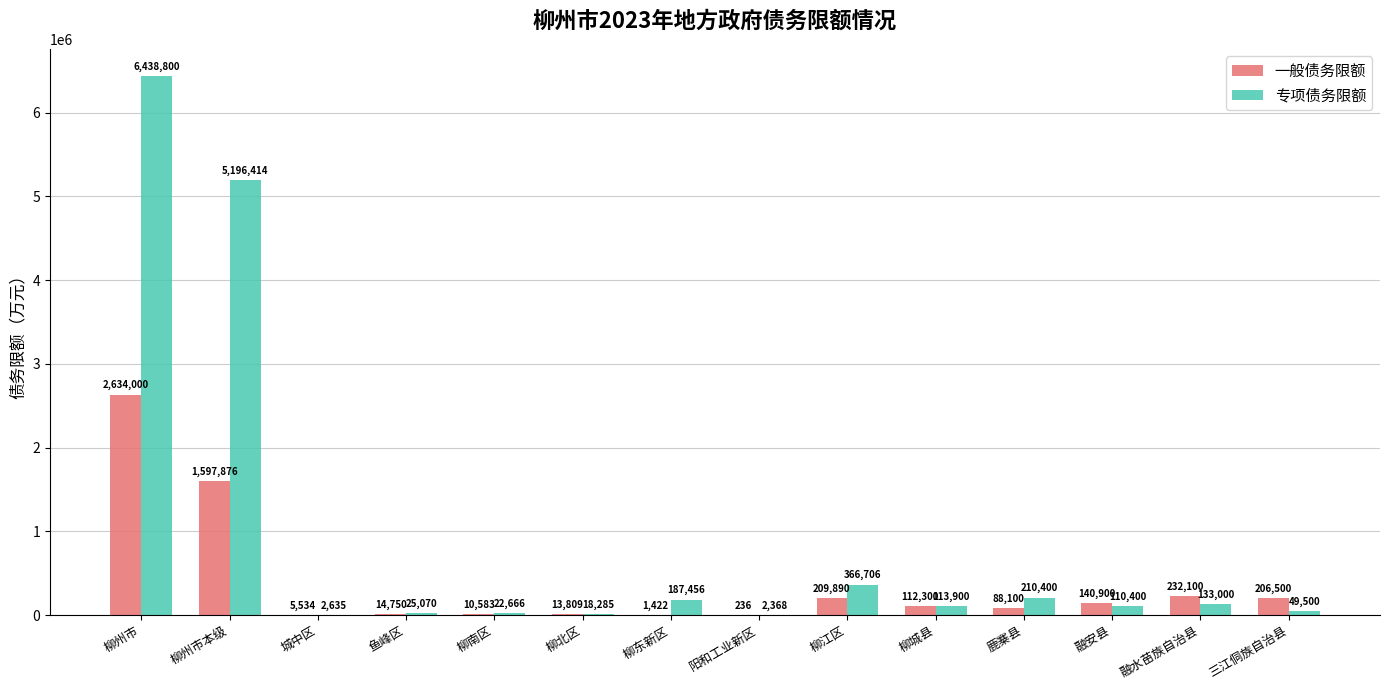

What is the sum of all 专项债务限额 values?

12877600